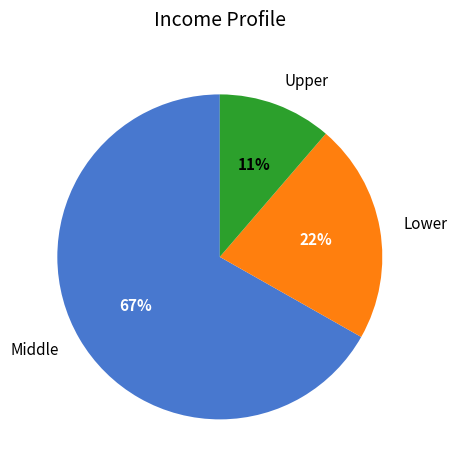

Is the sum of Middle and Lower greater than half?

Yes